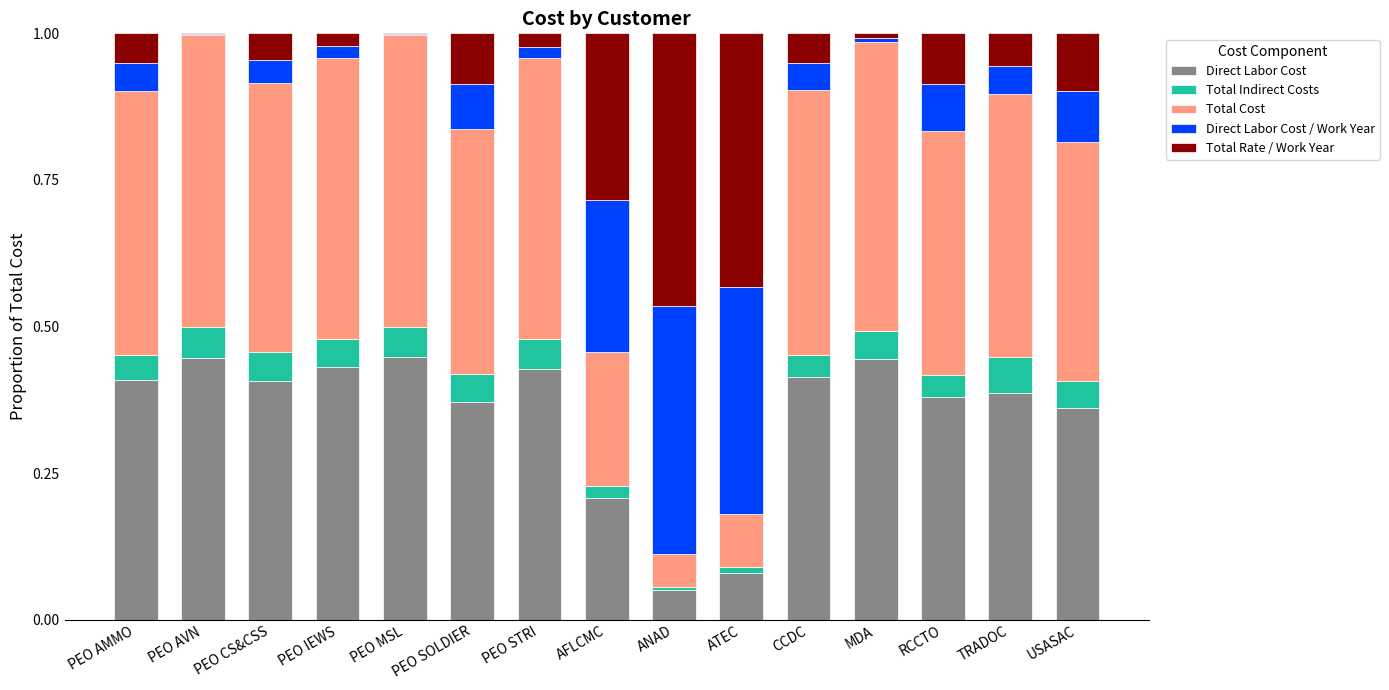

What is the total value across all series at PEO CS&CSS?

1.0